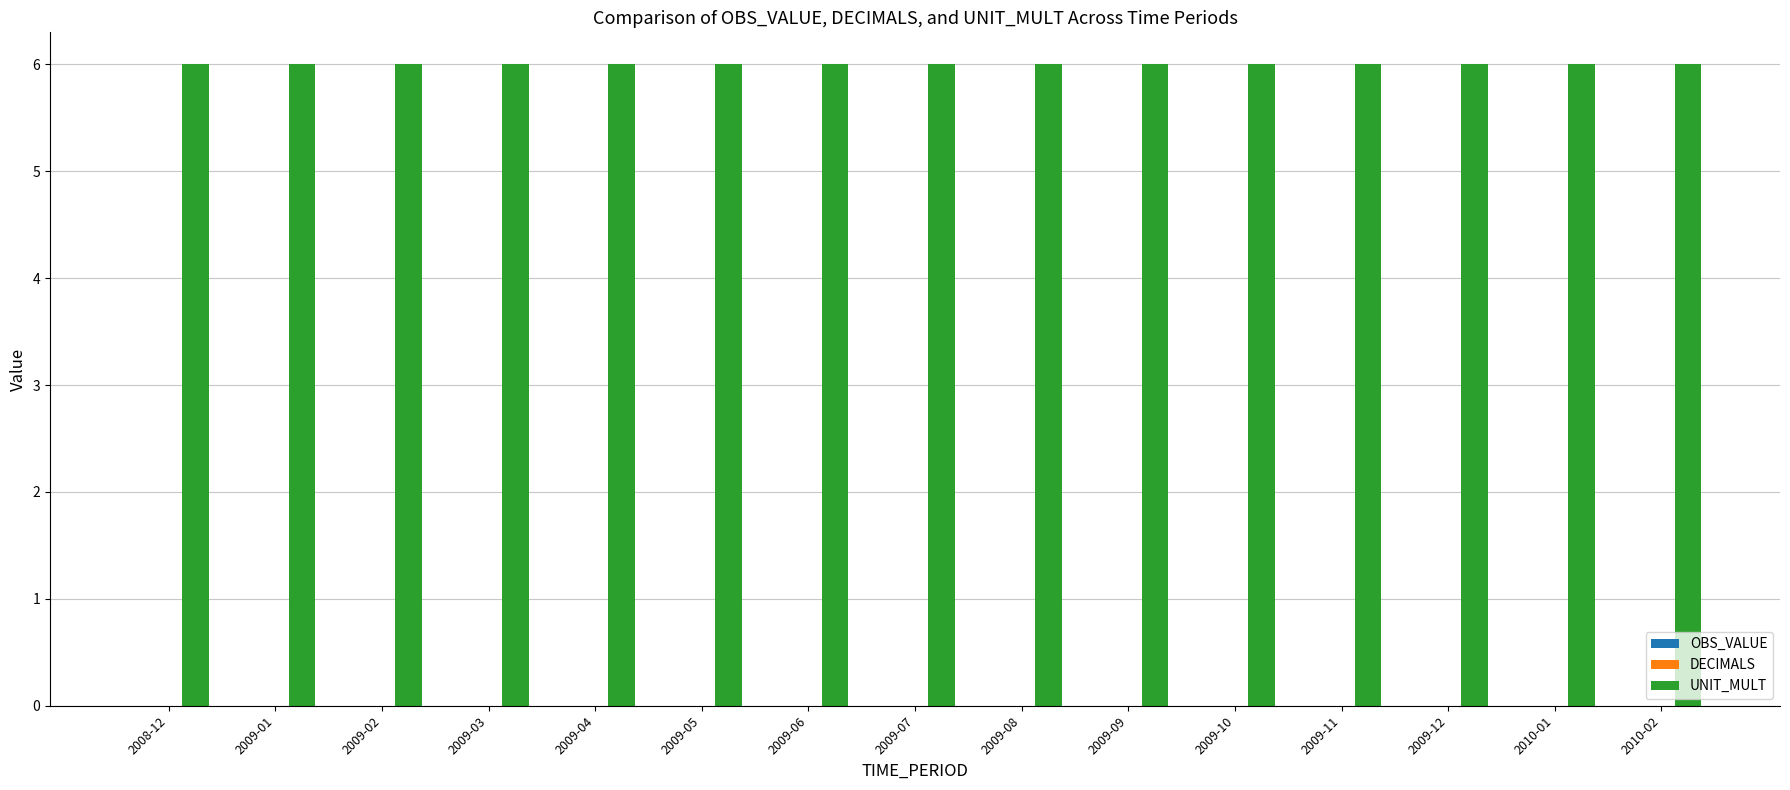

At which category is the sum across all series the highest?

2008-12